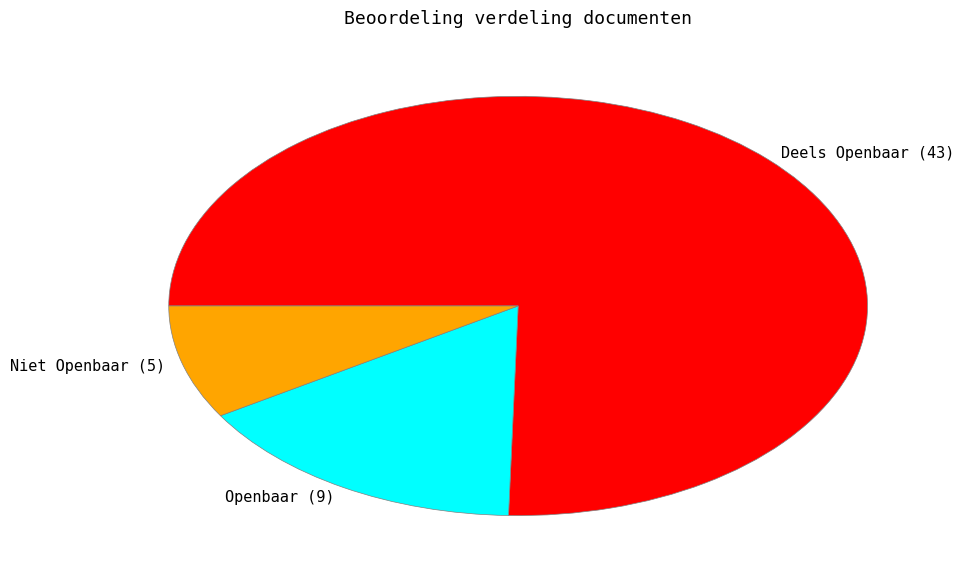

What is the largest slice in the pie chart?

Deels Openbaar